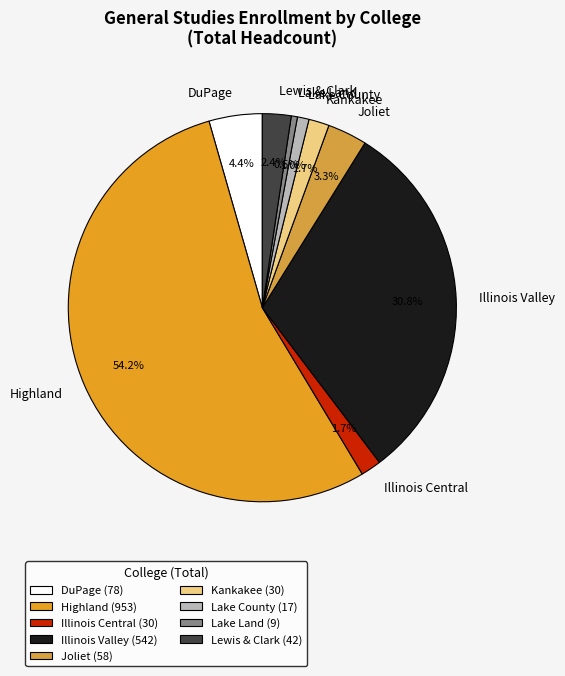

The Lewis & Clark slice represents 2% of the pie. True or false?

True